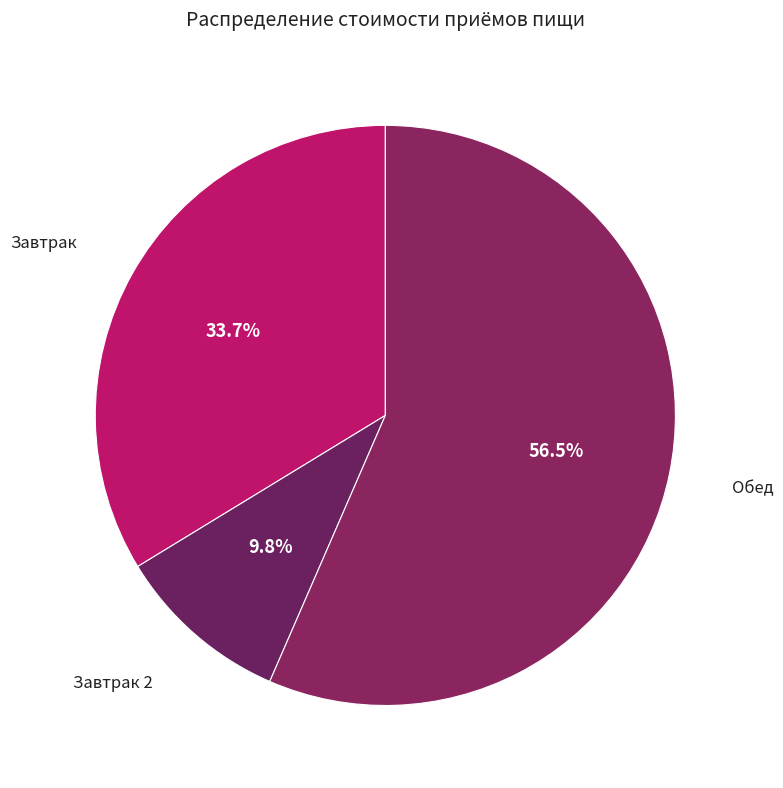

Which category has the biggest portion of the pie?

Обед